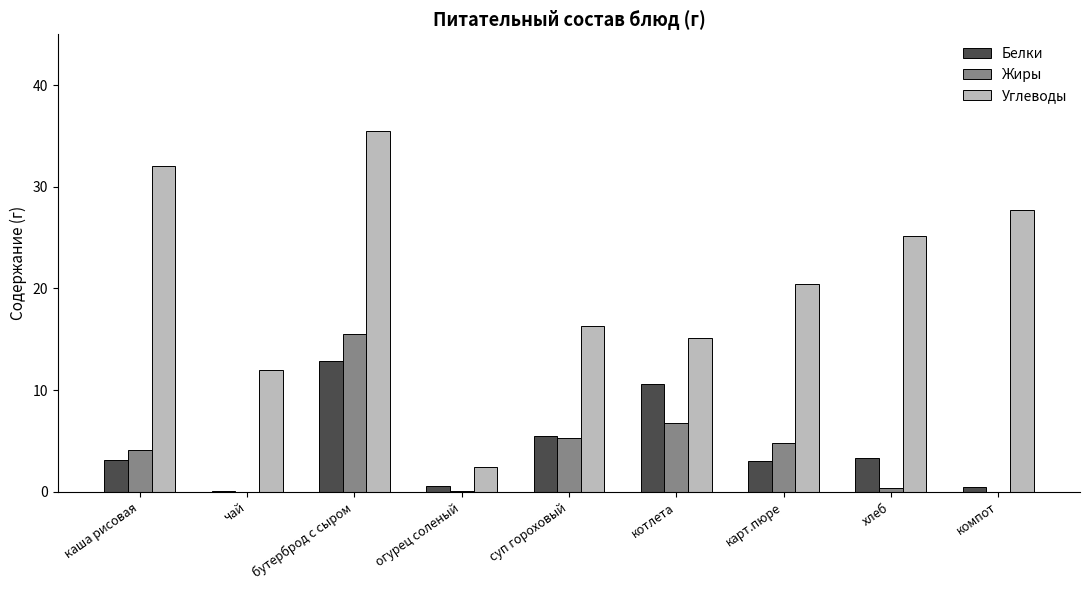

What is the spread (max minus min) of values at хлеб?

24.8